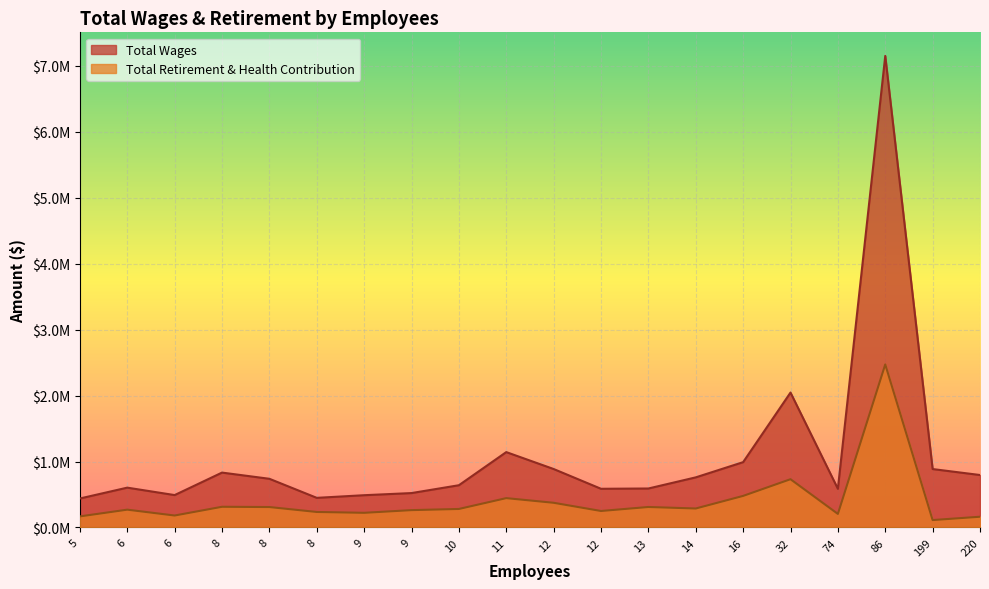

Count the number of categories in the chart.

20